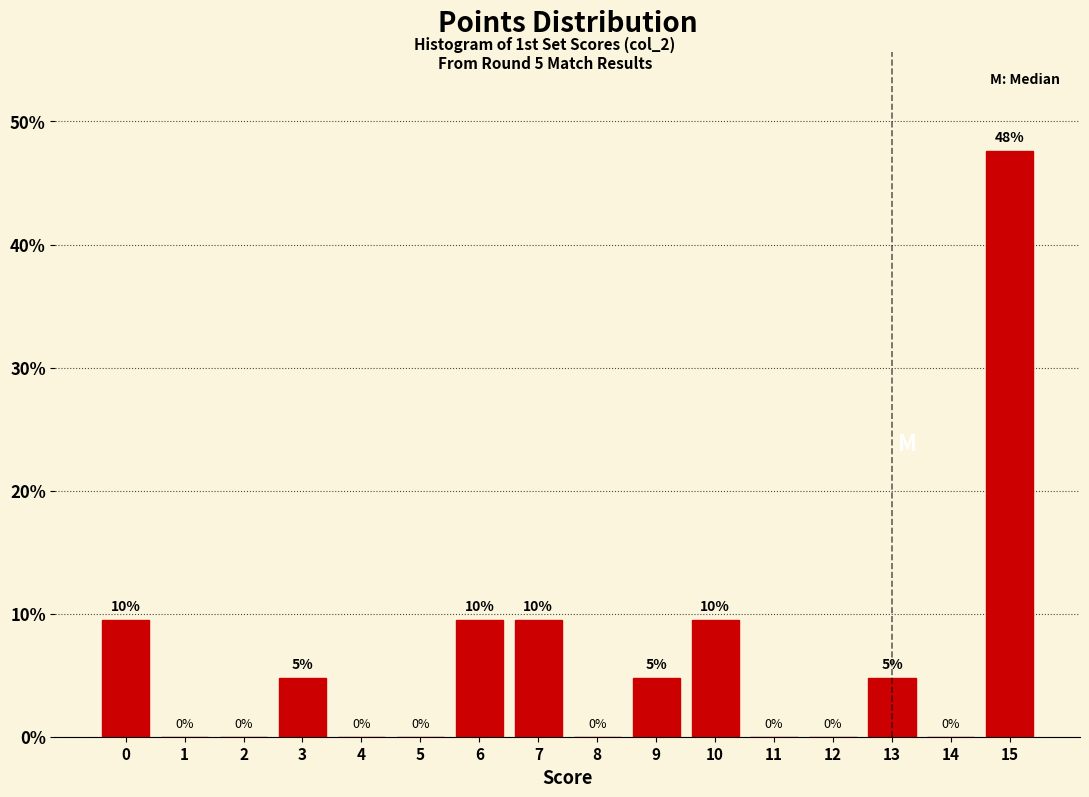

Over which range of the x-axis is the bar tallest?

14.5 to 15.5